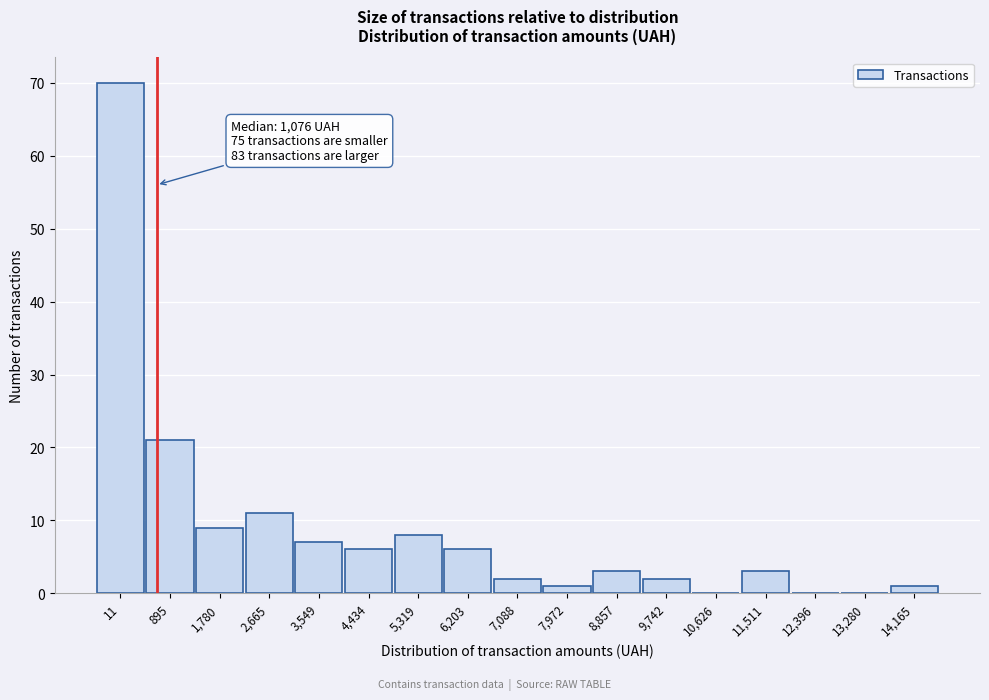

Reading left to right, transcribe all the data shown in this chart.

11=70	895=21	1,780=9	2,665=11	3,549=7	4,434=6	5,319=8	6,203=6	7,088=2	7,972=1	8,857=3	9,742=2	10,626=0	11,511=3	12,396=0	13,280=0	14,165=1